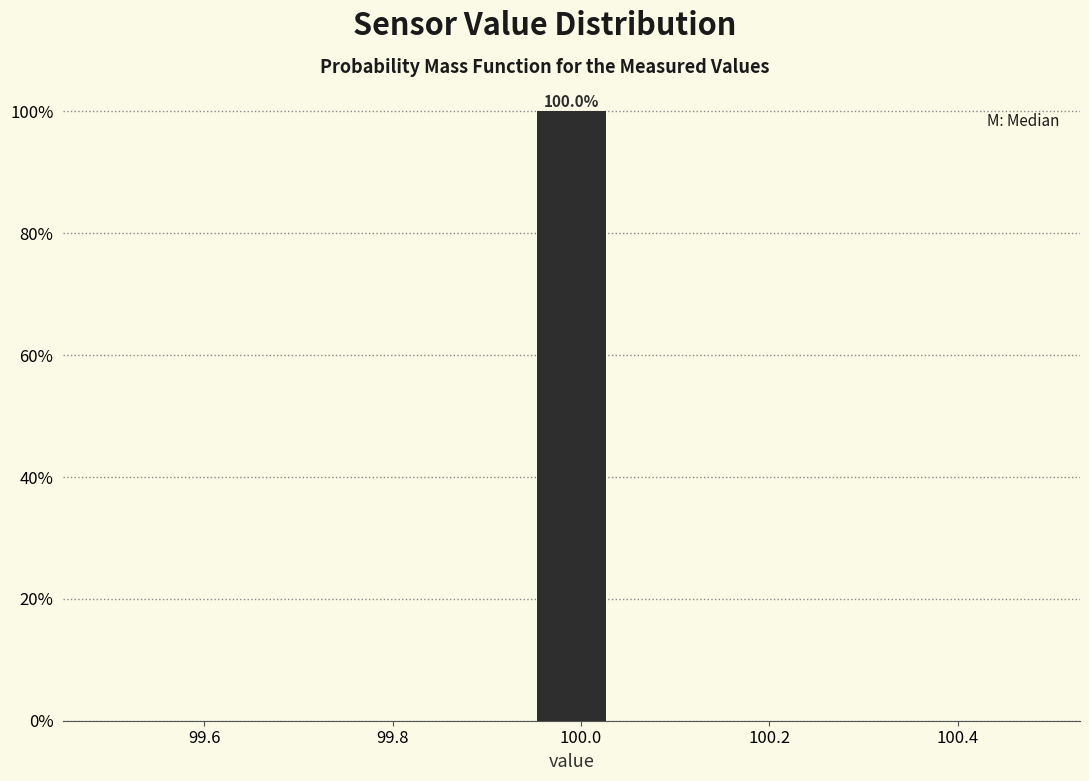

Which range on the x-axis has the tallest bar?

99.94 to 100.04